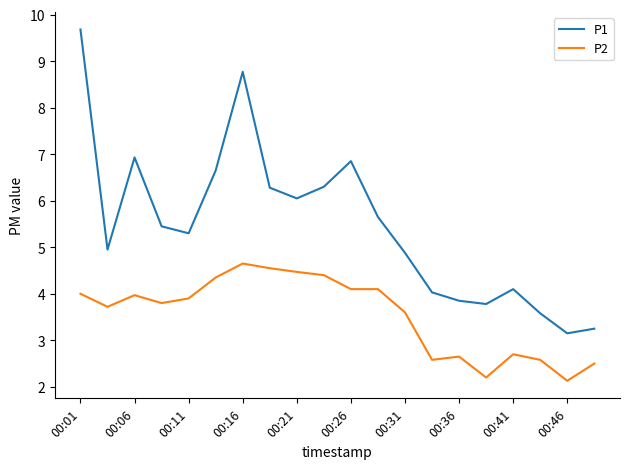

Which series has the largest range (max minus min)?

P1